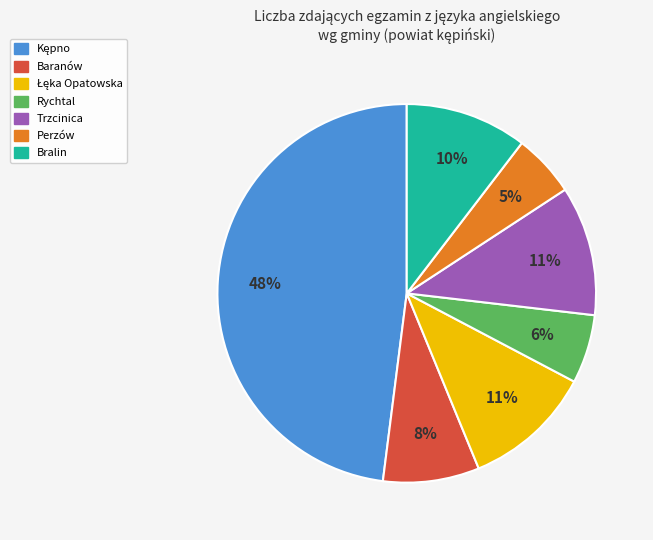

Does Bralin account for over 50% of the chart?

No